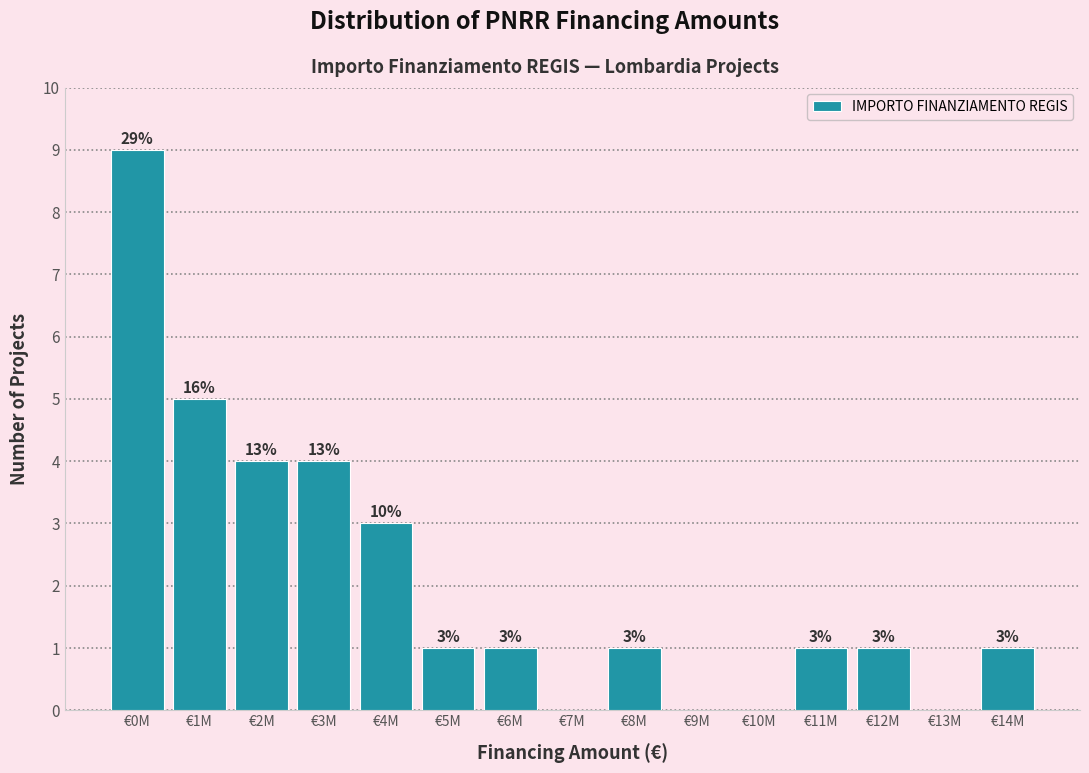

Reading left to right, transcribe all the data shown in this chart.

€0M=9	€1M=5	€2M=4	€3M=4	€4M=3	€5M=1	€6M=1	€7M=0	€8M=1	€9M=0	€10M=0	€11M=1	€12M=1	€13M=0	€14M=1